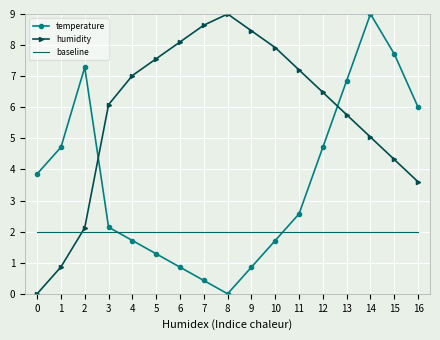

Read the baseline value at 3.

2.0